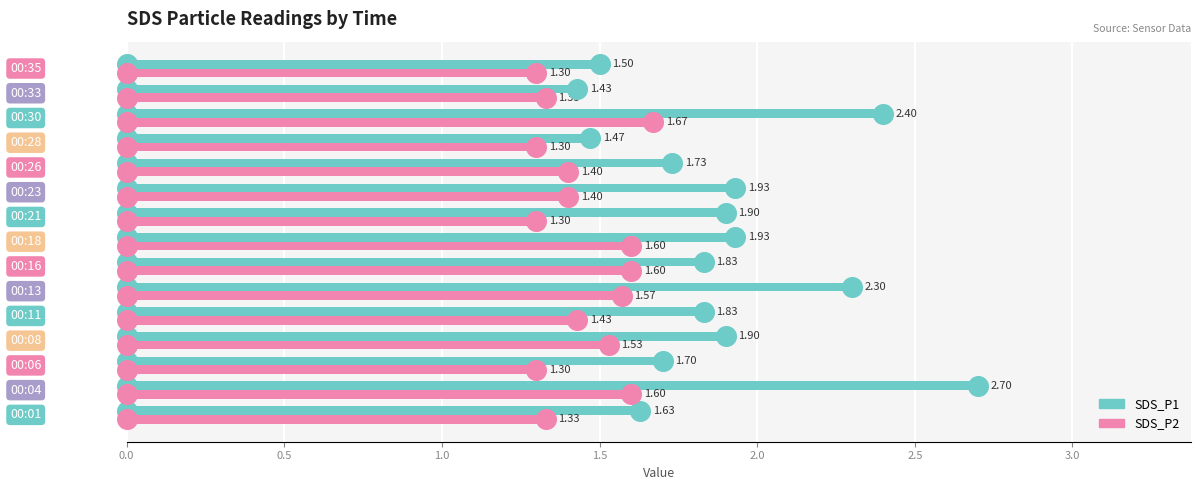

What are all the series names shown in the legend?

SDS_P1, SDS_P2